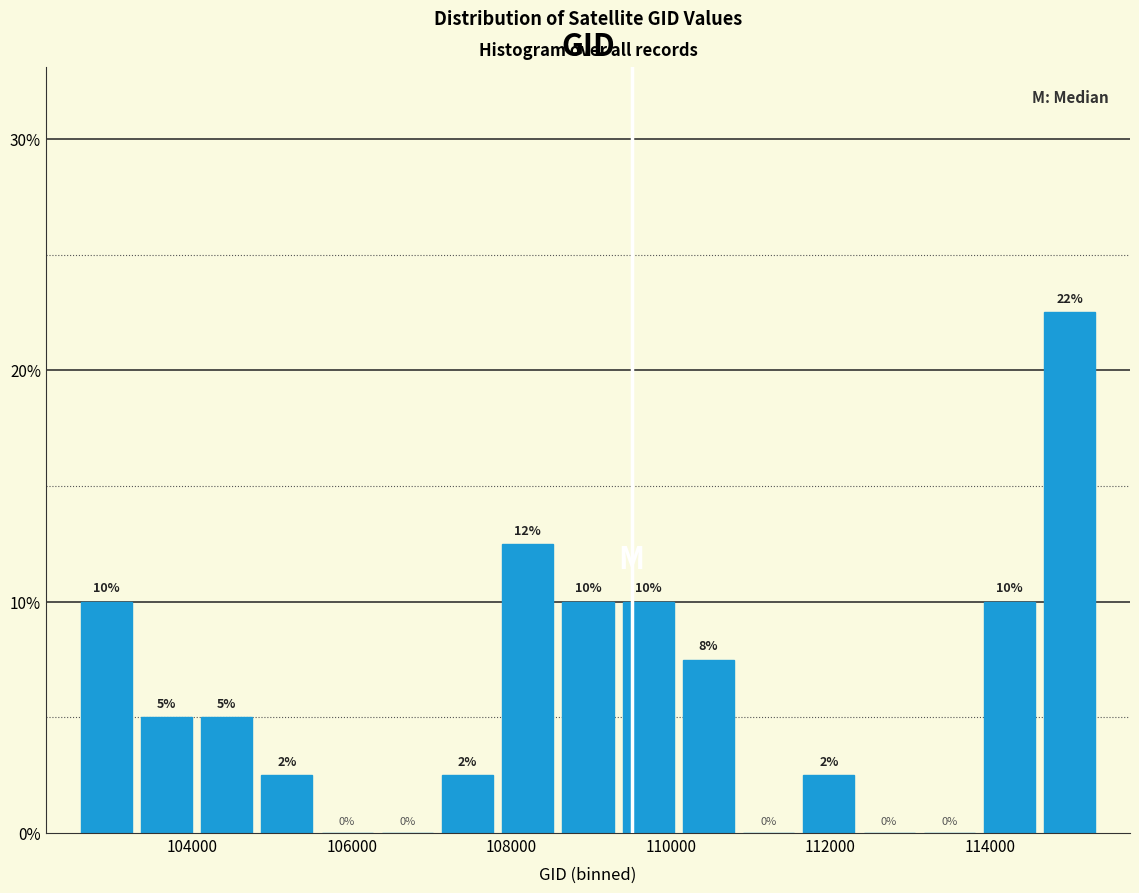

Read against the x-axis, roughly where is the centre of the tallest bar?

115000